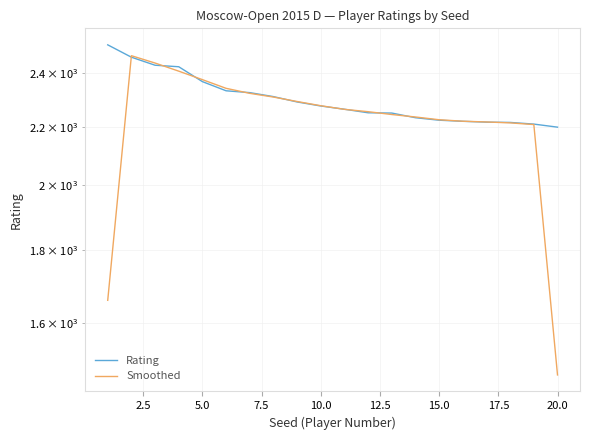

Is this an area chart (filled region under the line)?

No